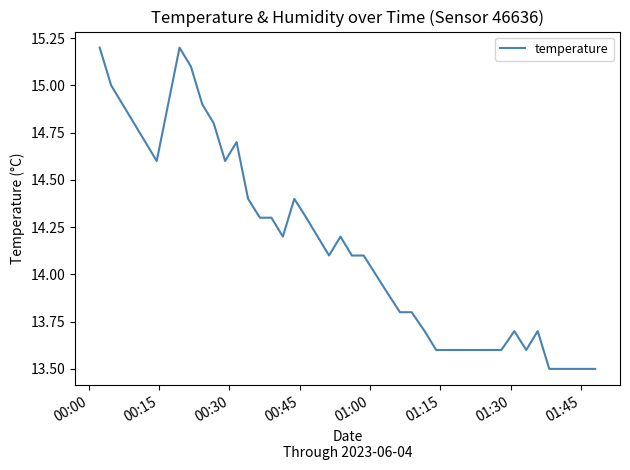

Is this an area chart (filled region under the line)?

No